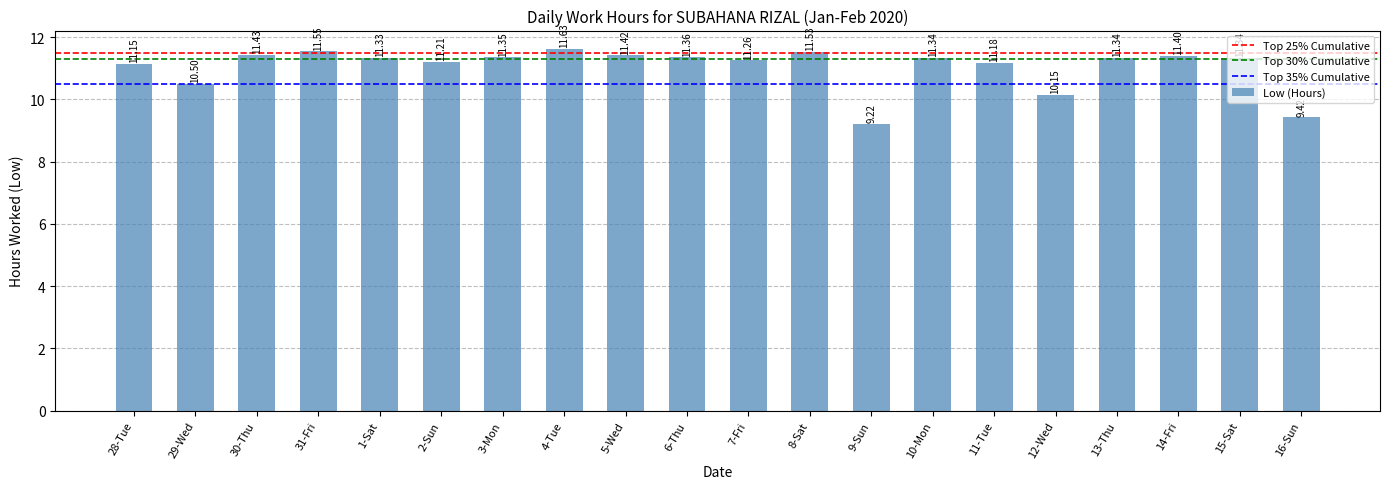

Which category has the lowest value across all series?

9-Sun